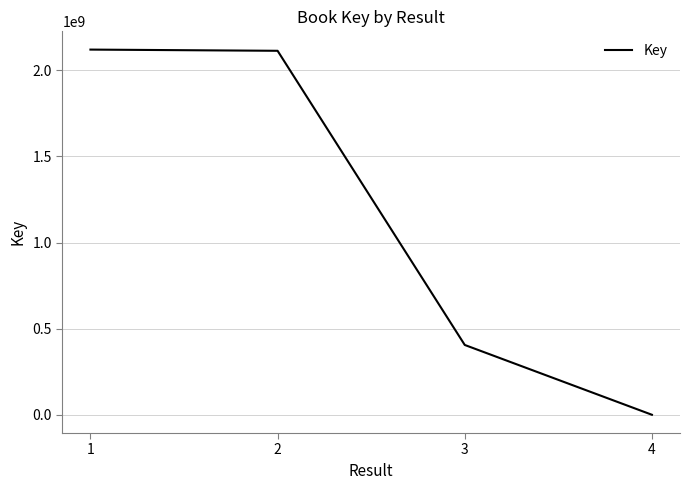

The value at 2 is 2113097926. True or false?

True